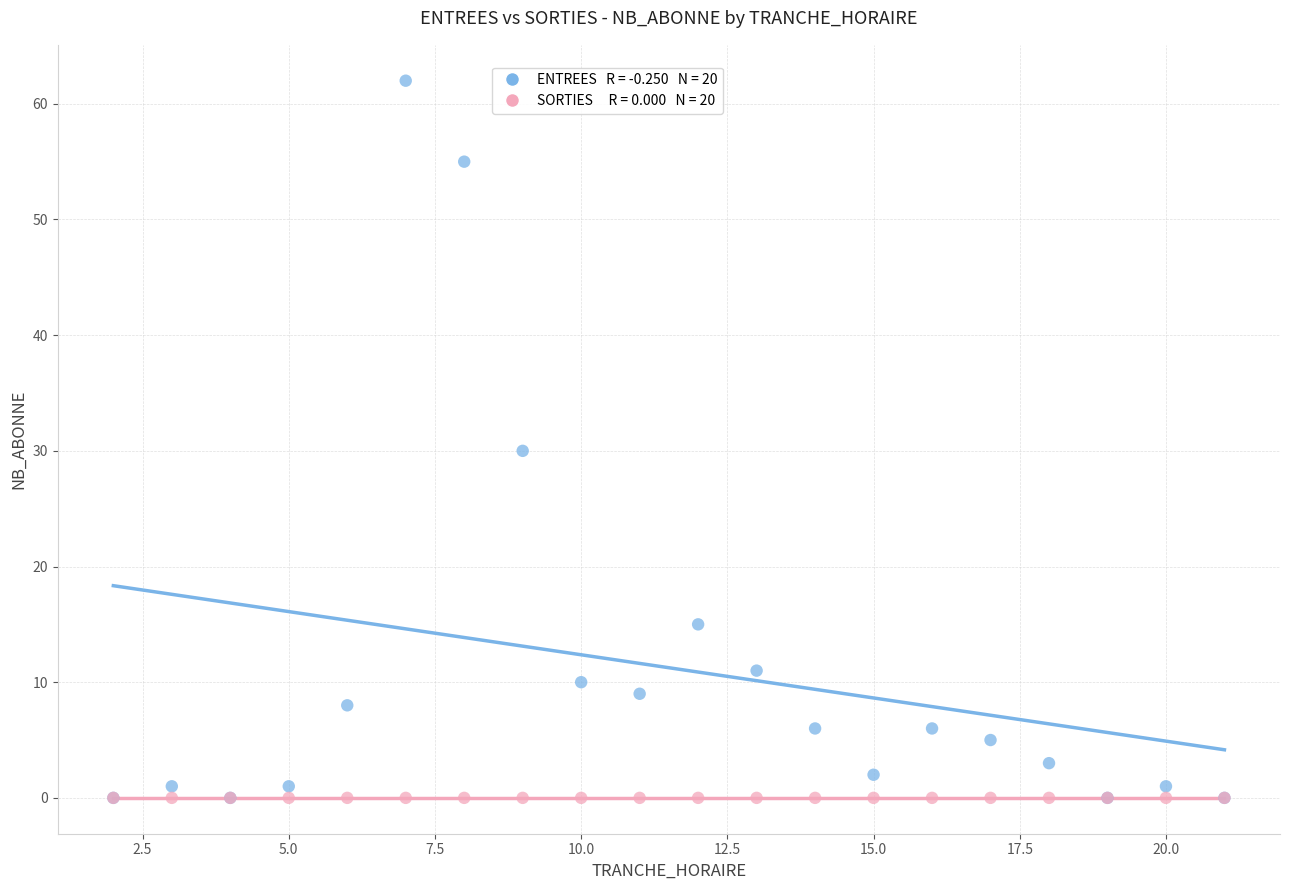

Across all series, what Y value is closest to 31?

30